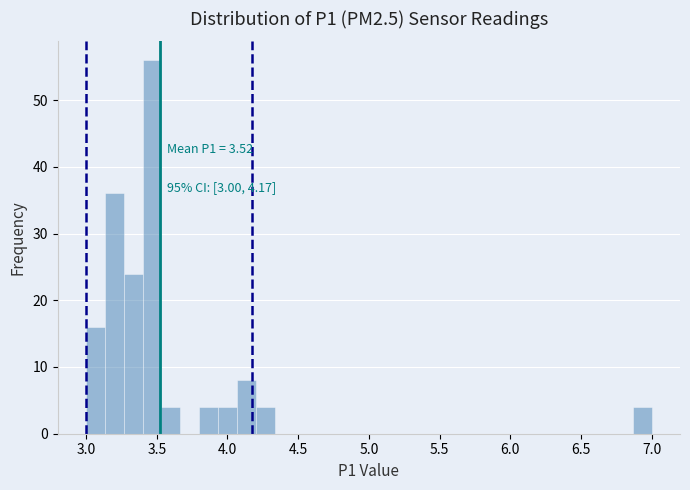

Read against the x-axis, roughly where is the centre of the tallest bar?

3.45